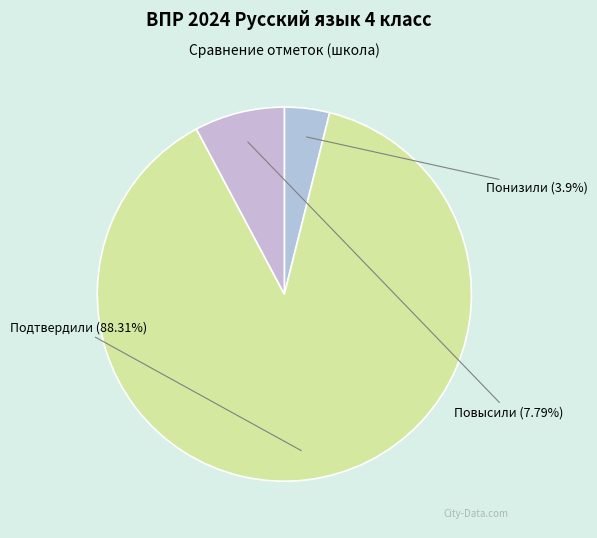

What is the largest slice in the pie chart?

Подтвердили